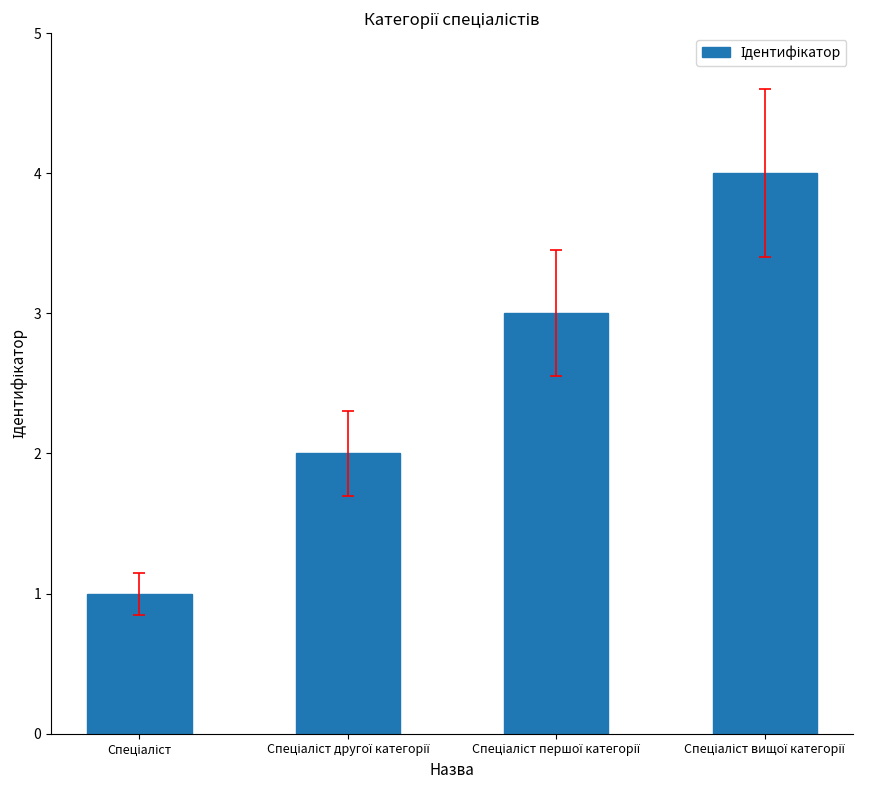

How many categories are shown in the chart?

4